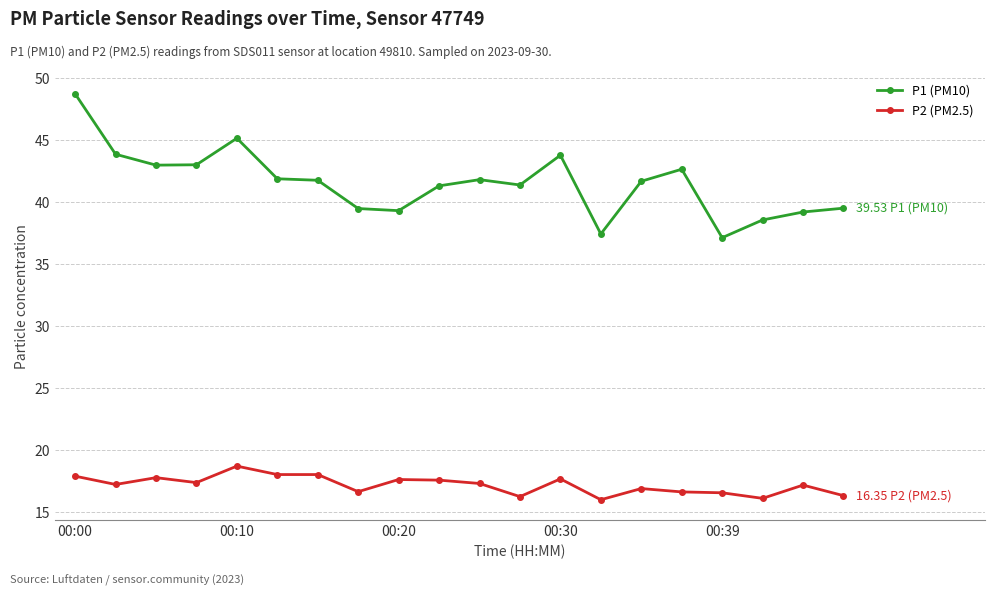

What is the maximum value for P1 (PM10)?

48.8